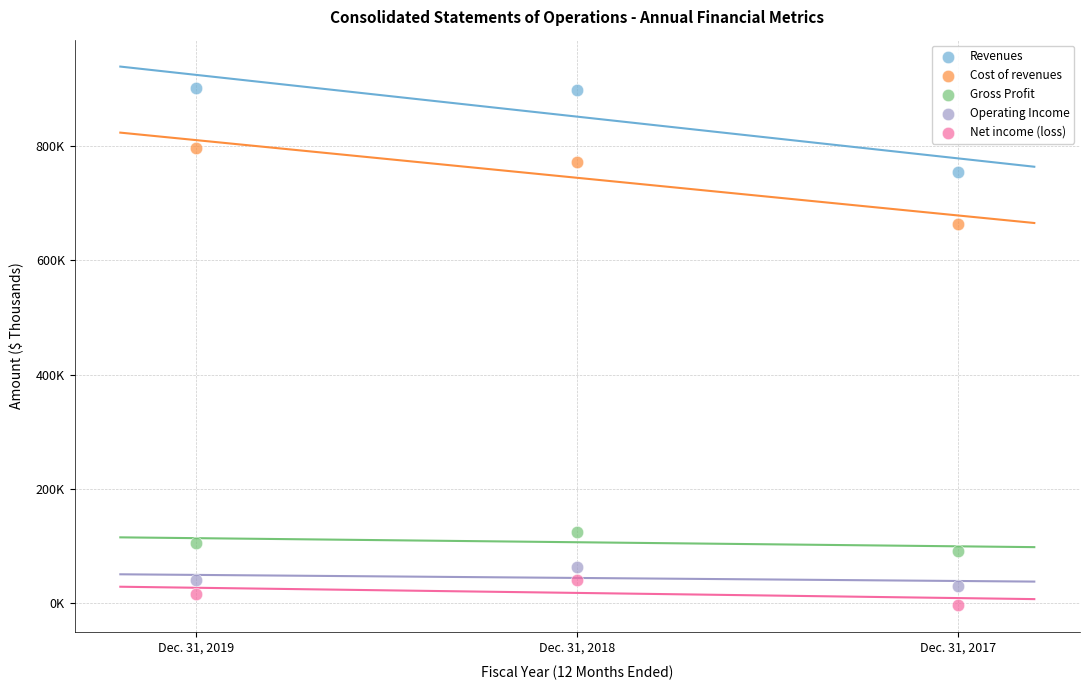

What are all the series names shown in the legend?

Revenues, Cost of revenues, Gross Profit, Operating Income, Net income (loss)